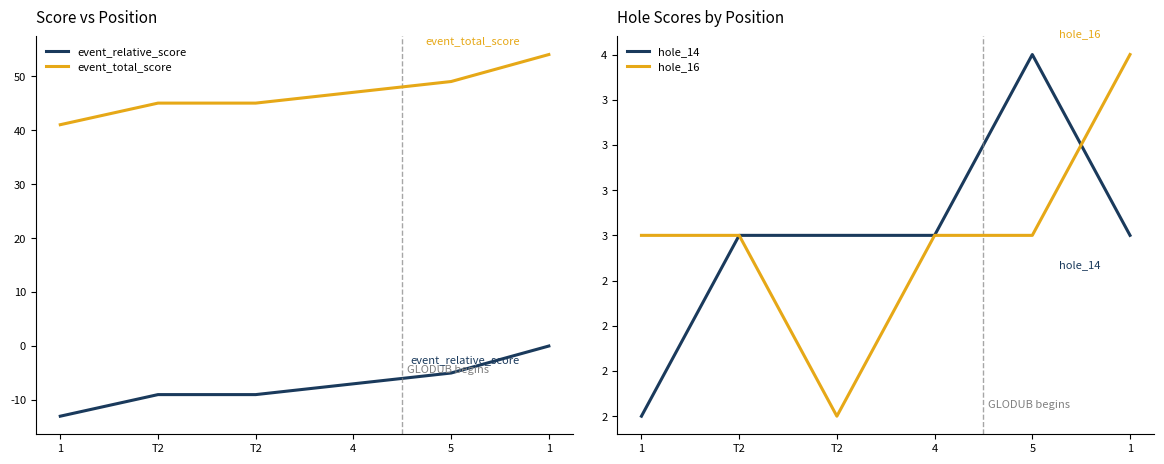

The value of hole_16 at 1 is 3. True or false?

True